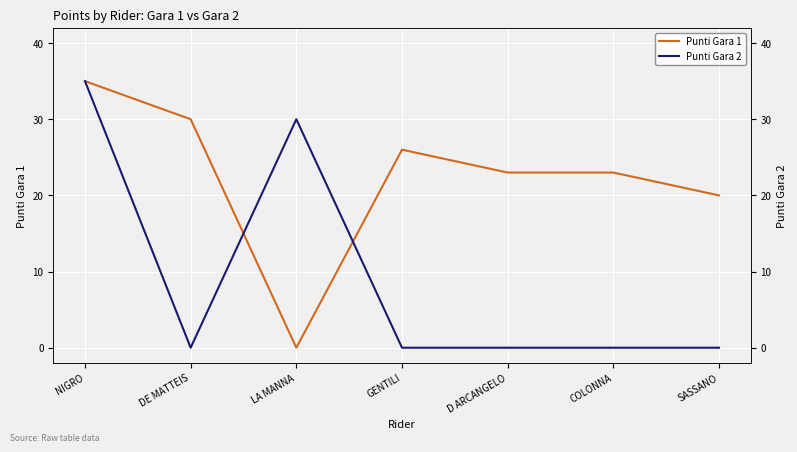

Where is Punti Gara 2 nearest to the value 17?

LA MANNA